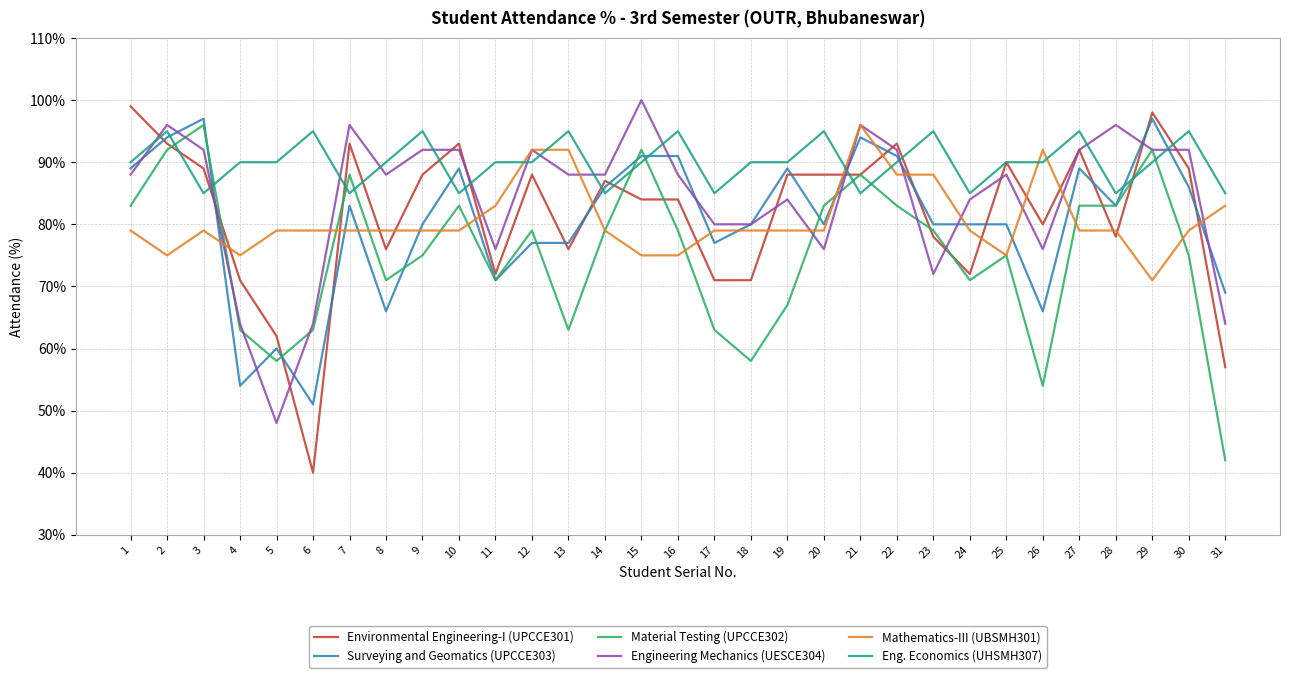

Is it true that Mathematics-III (UBSMH301) equals 79 at 19?

True